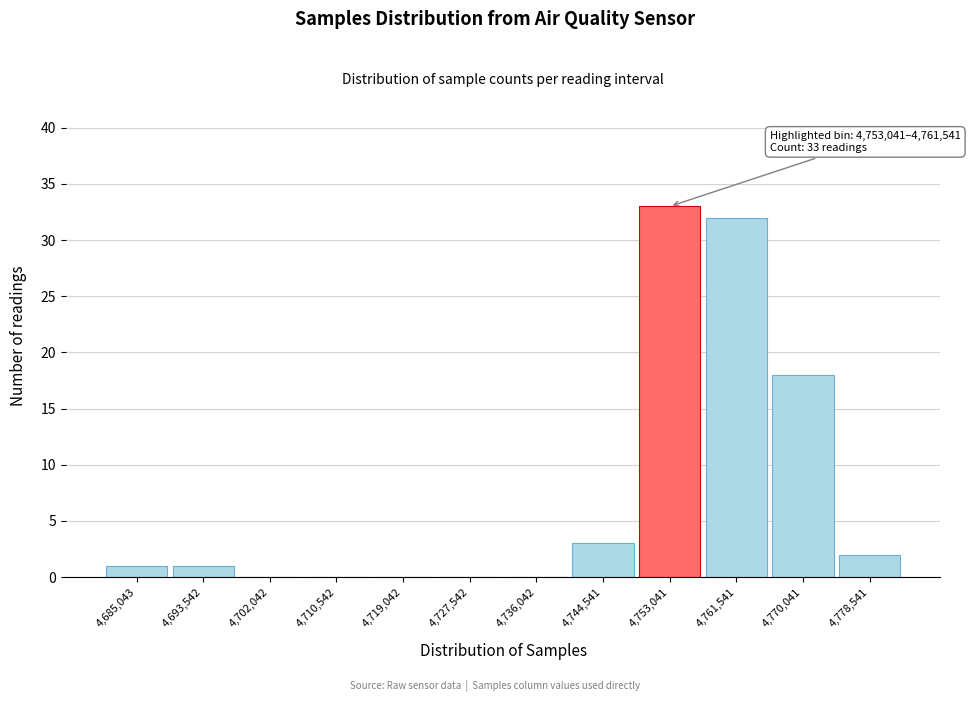

Reading left to right, extract all data points from this chart.

4,685,043=1	4,693,542=1	4,702,042=0	4,710,542=0	4,719,042=0	4,727,542=0	4,736,042=0	4,744,541=3	4,753,041=33	4,761,541=32	4,770,041=18	4,778,541=2